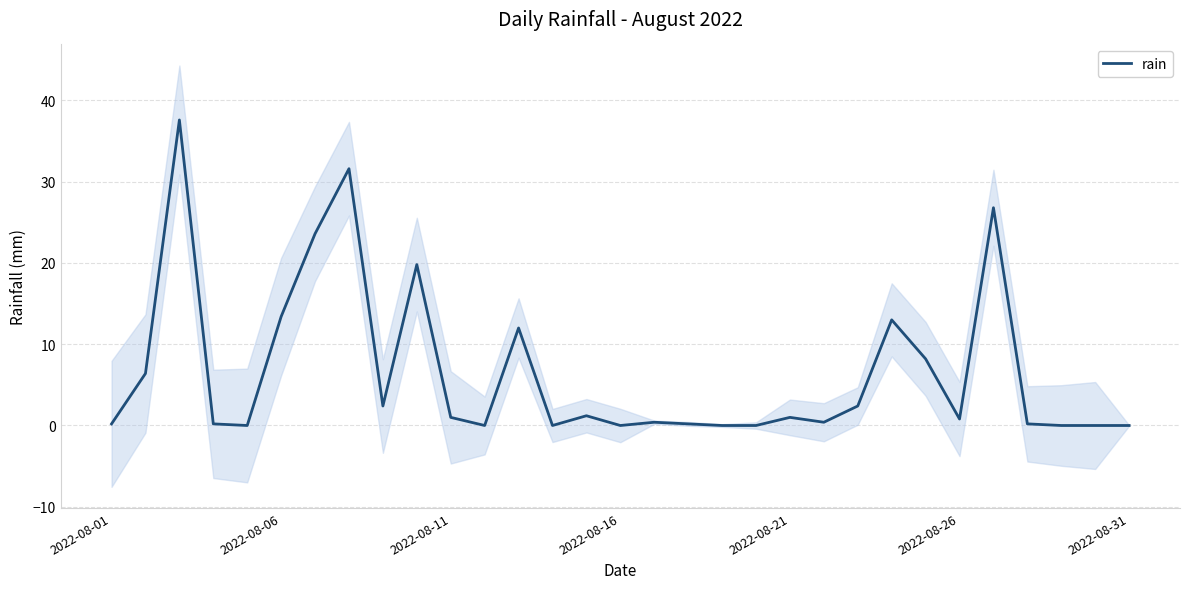

How many lines are shown in the chart?

1